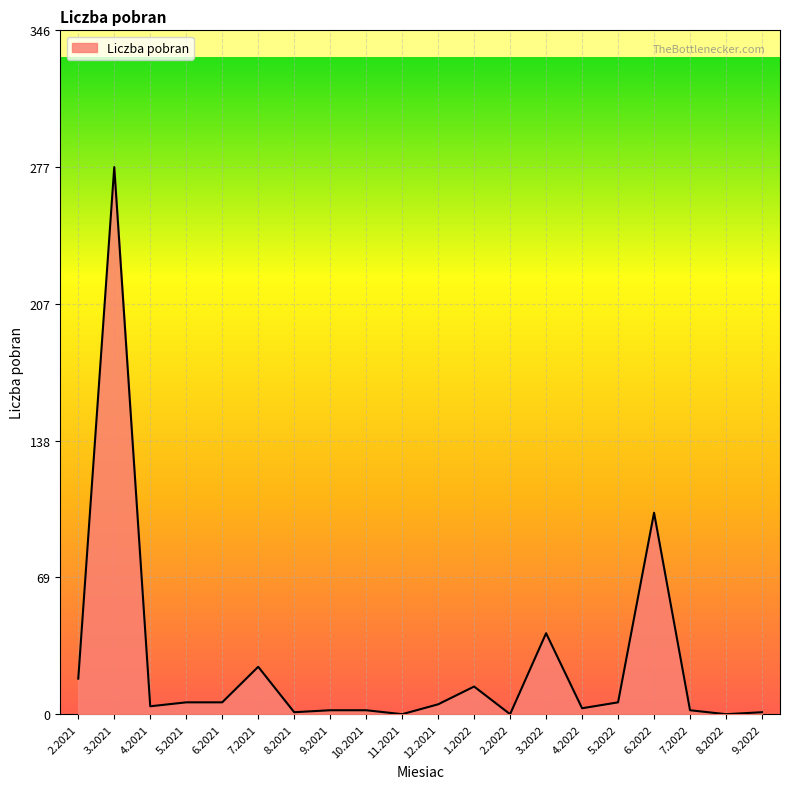

Which category has the highest value across all series?

3.2021